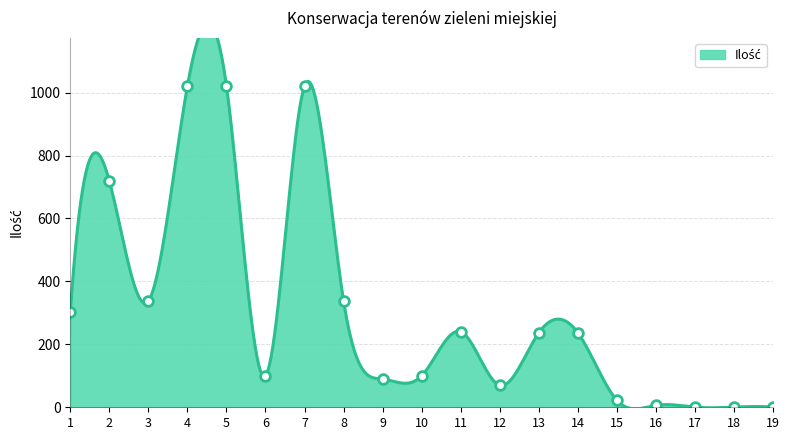

What is the sum of all values?

5860.6